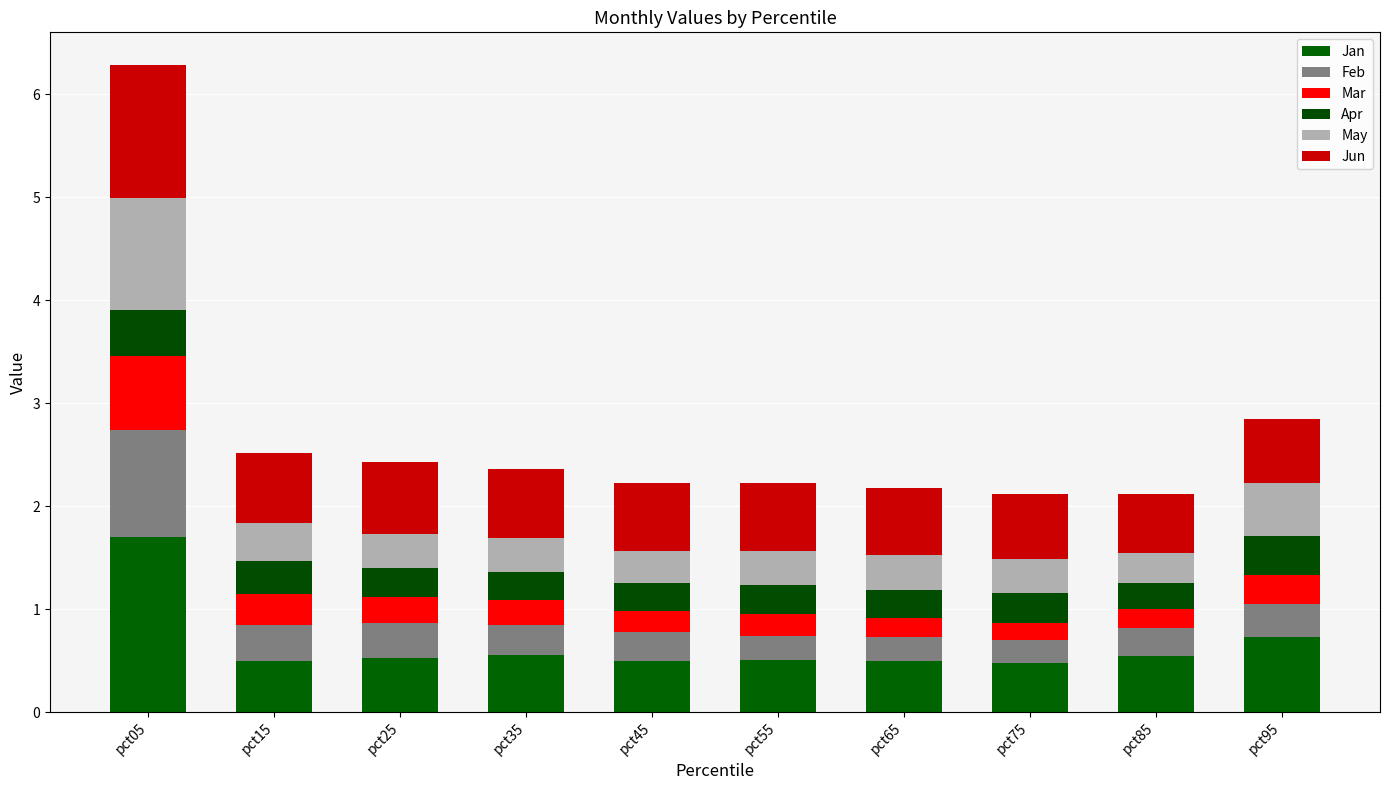

Count the number of data series in this chart.

6